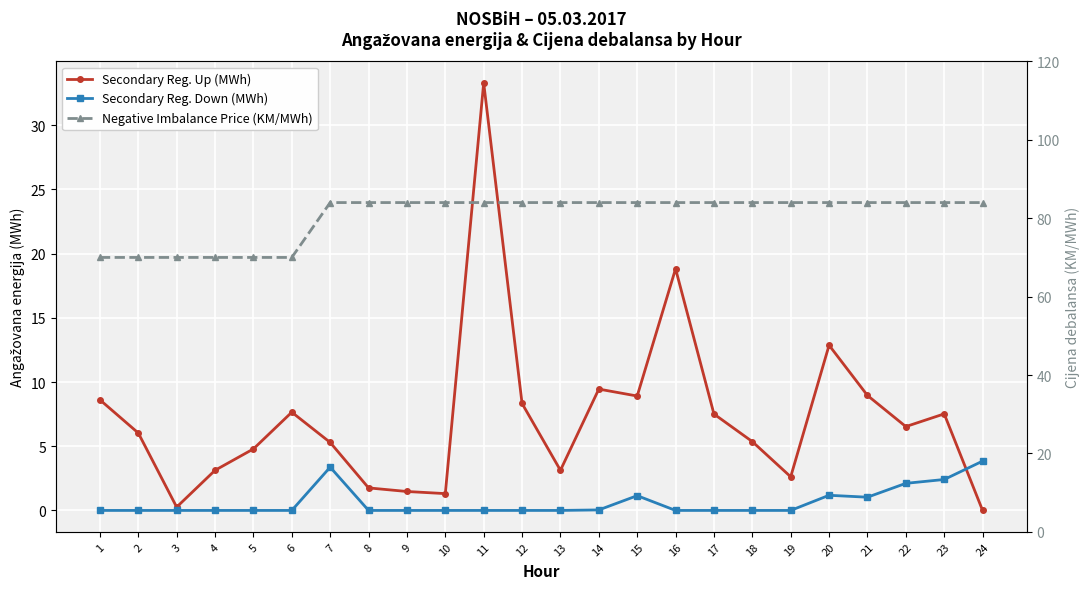

What is the total value across all series at 8?

85.8